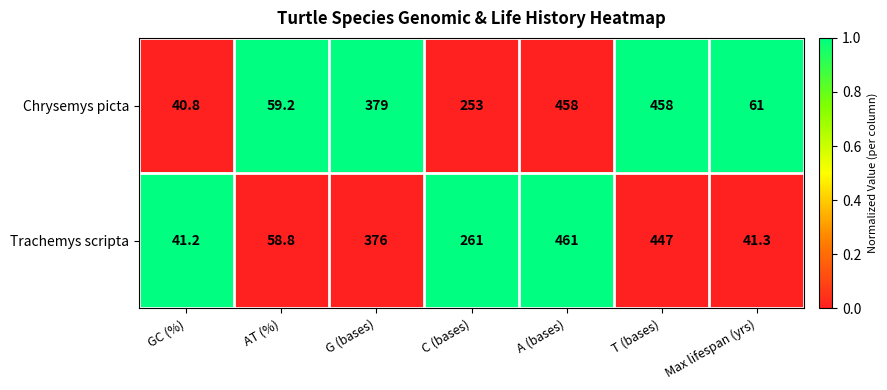

At how many categories does at least one series exceed 377?

3